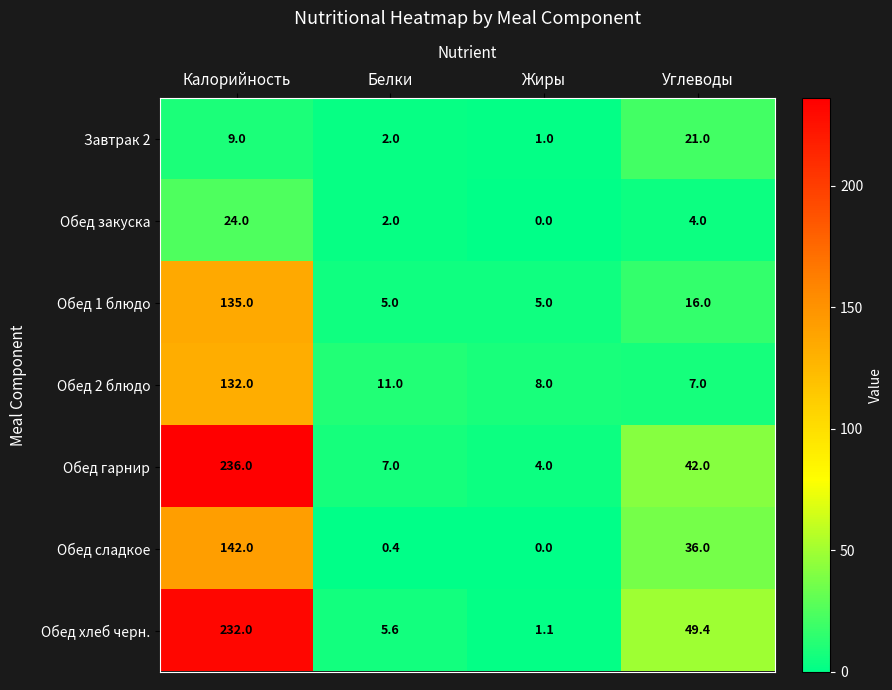

What is the maximum value shown in the chart?

236.0